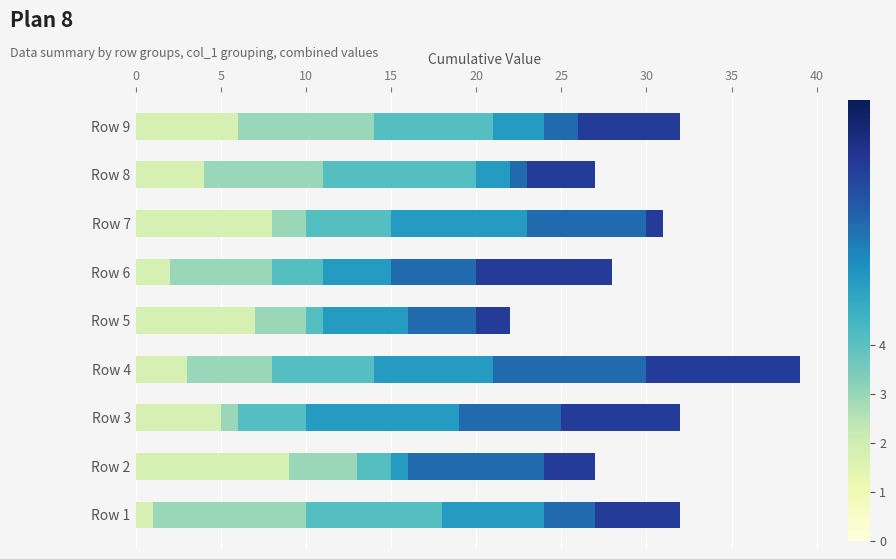

At which category is the sum across all series the highest?

Row 4